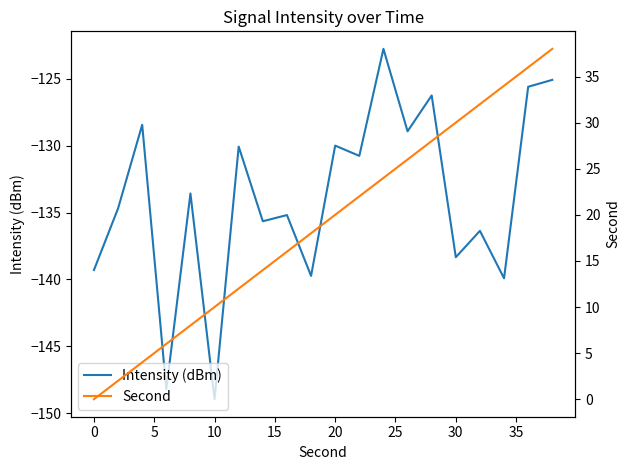

The Intensity (dBm) series shows -78.7 at 30. True or false?

False